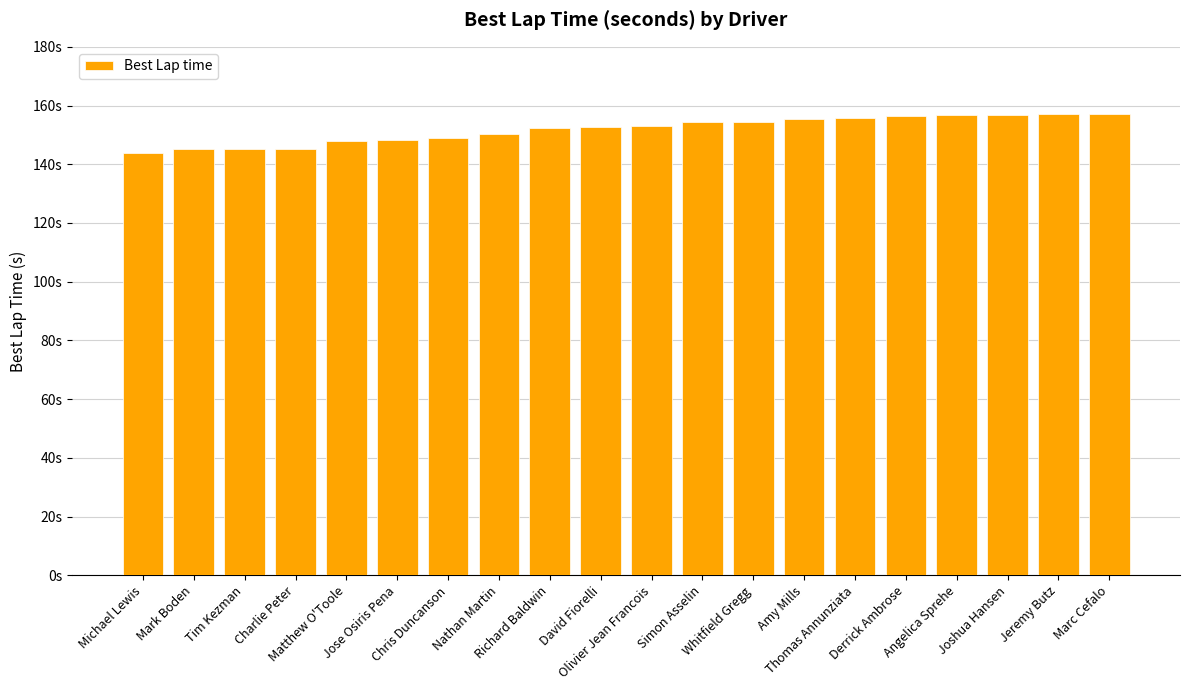

Which label corresponds to the largest value in the chart?

Marc Cefalo